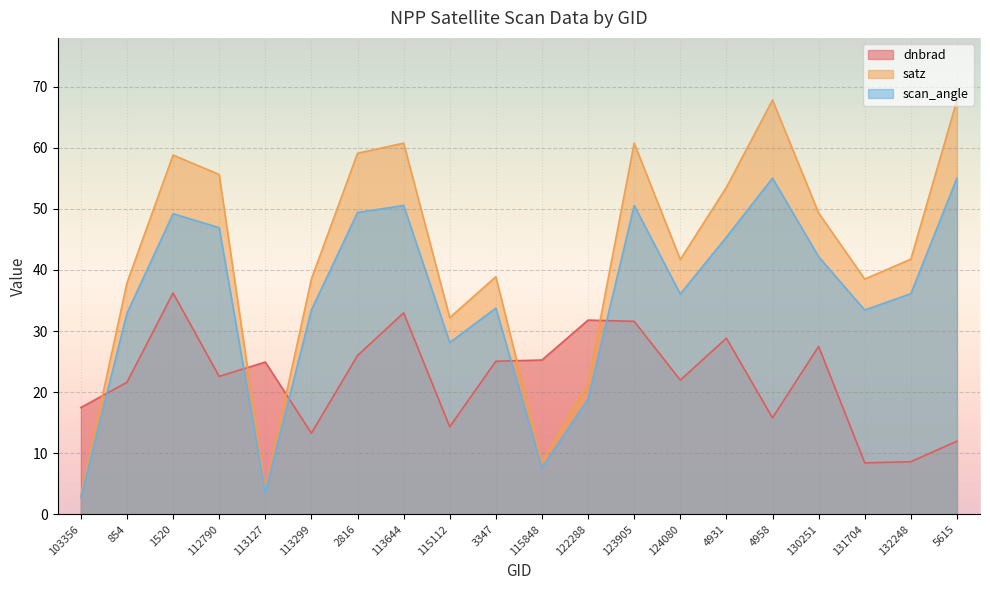

List the series in order of their overall mean, lowest first.

dnbrad, scan_angle, satz